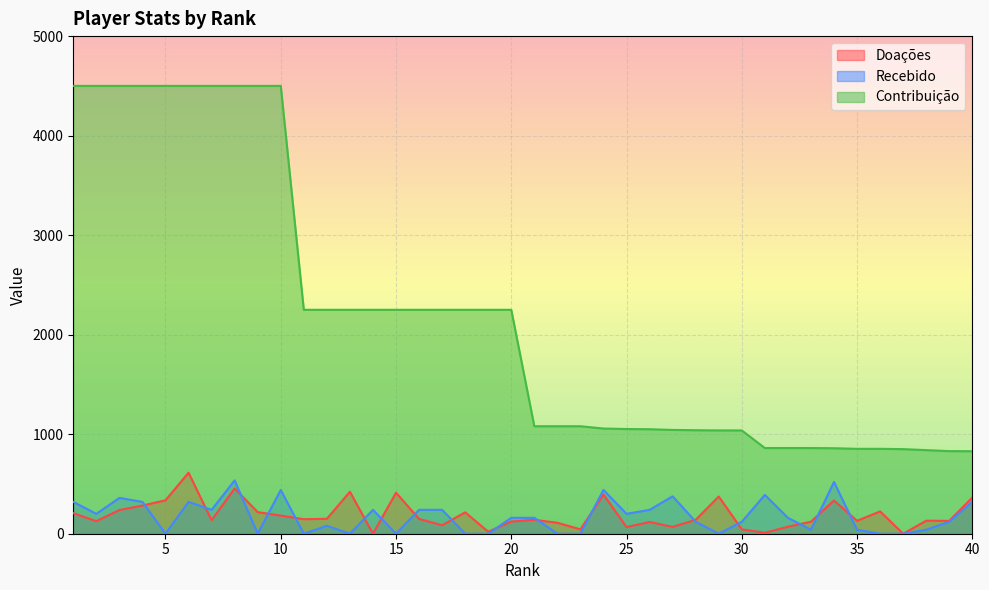

What is the average value of the Recebido series?

175